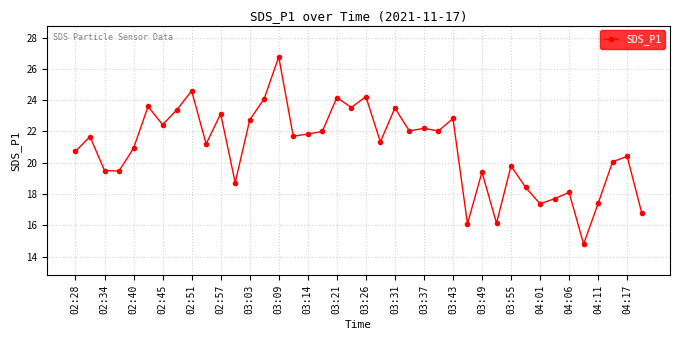

How many points are lower than both their immediate neighbors (excluding endpoints)?

13